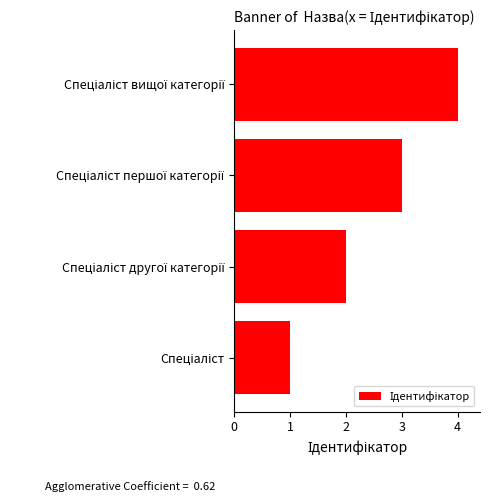

What is the sum of all values?

10